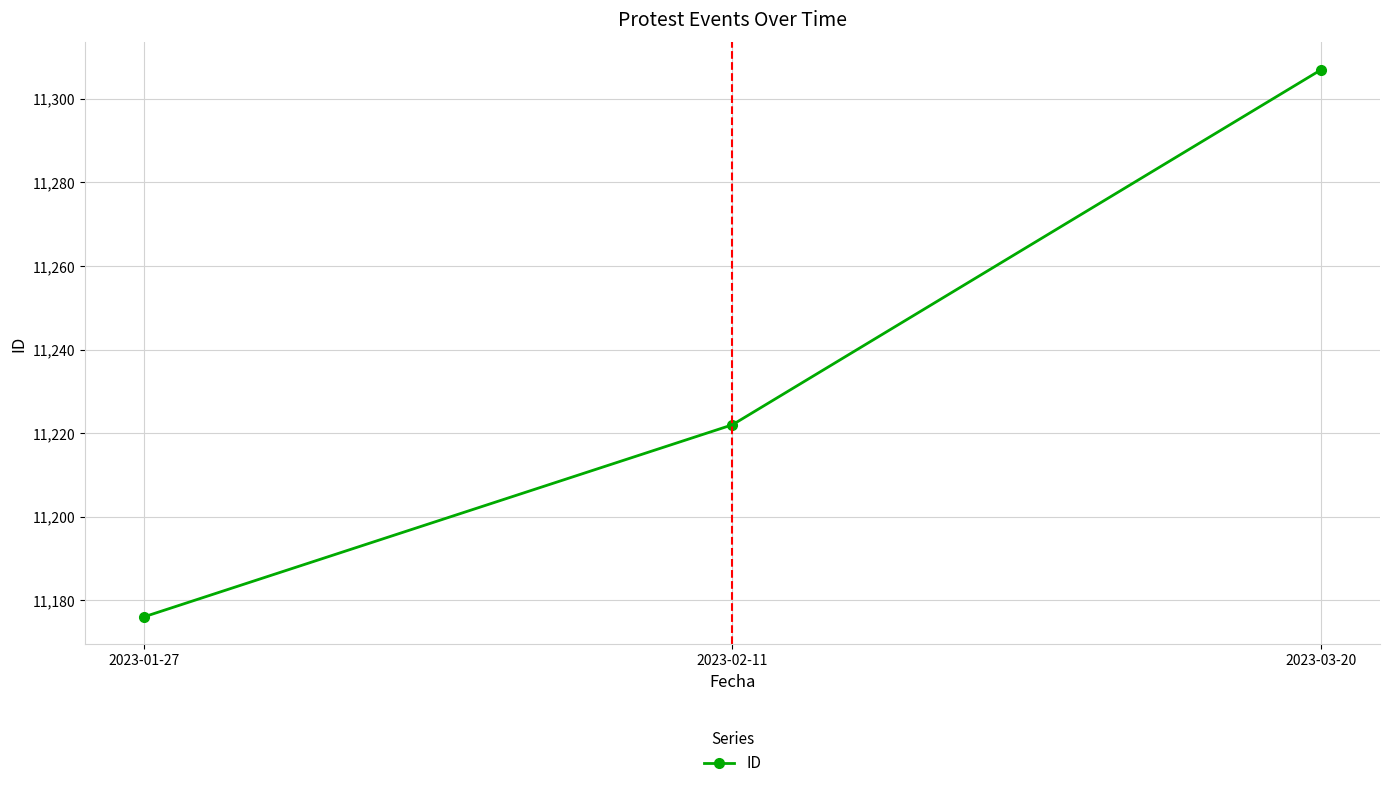

What is the smallest value displayed?

11176